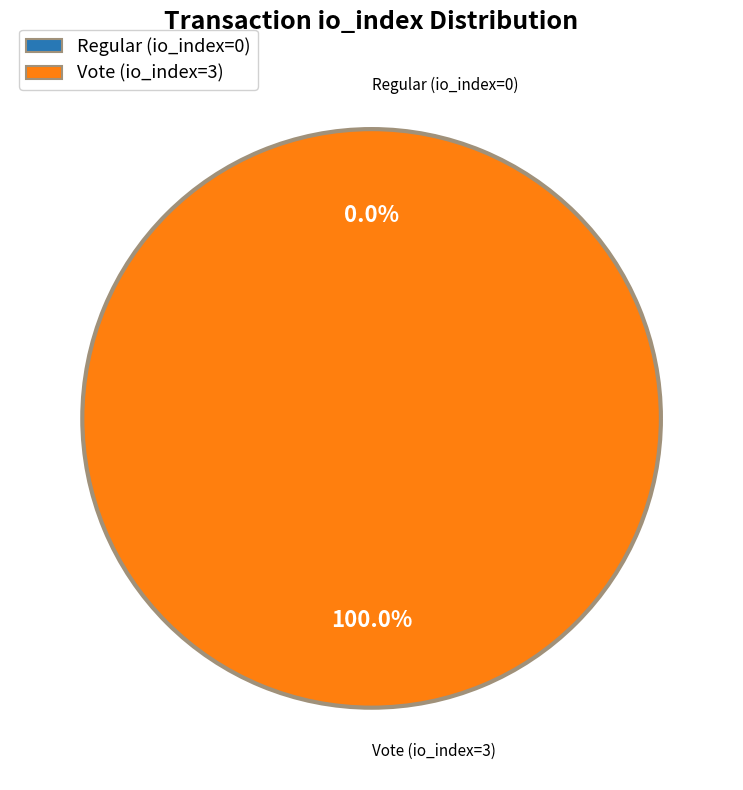

How many segments does this pie chart have?

2